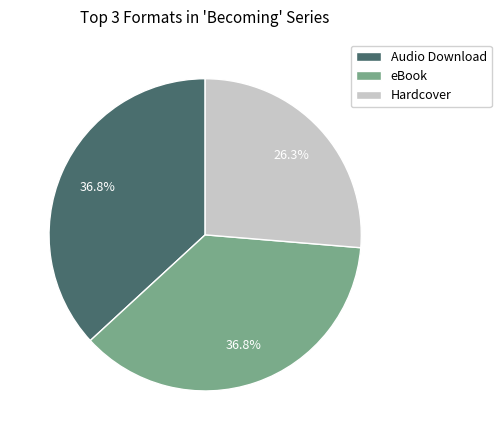

The eBook slice represents 25% of the pie. True or false?

False